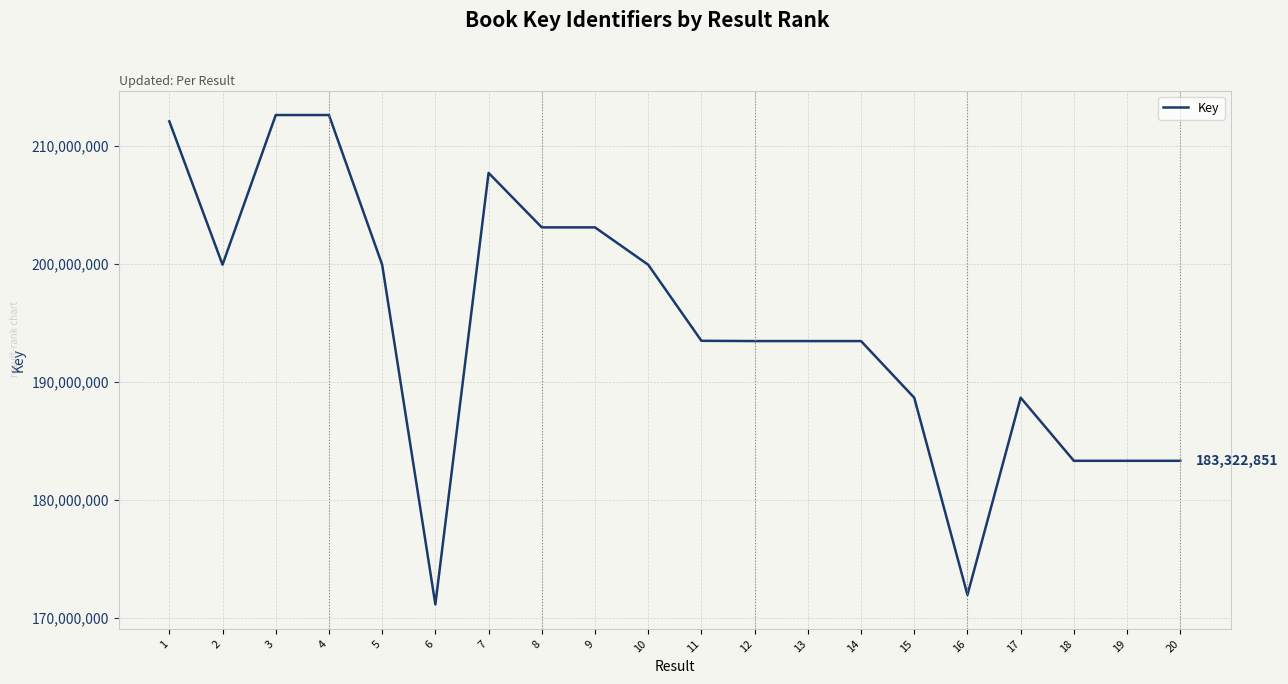

Is this an area chart (filled region under the line)?

No